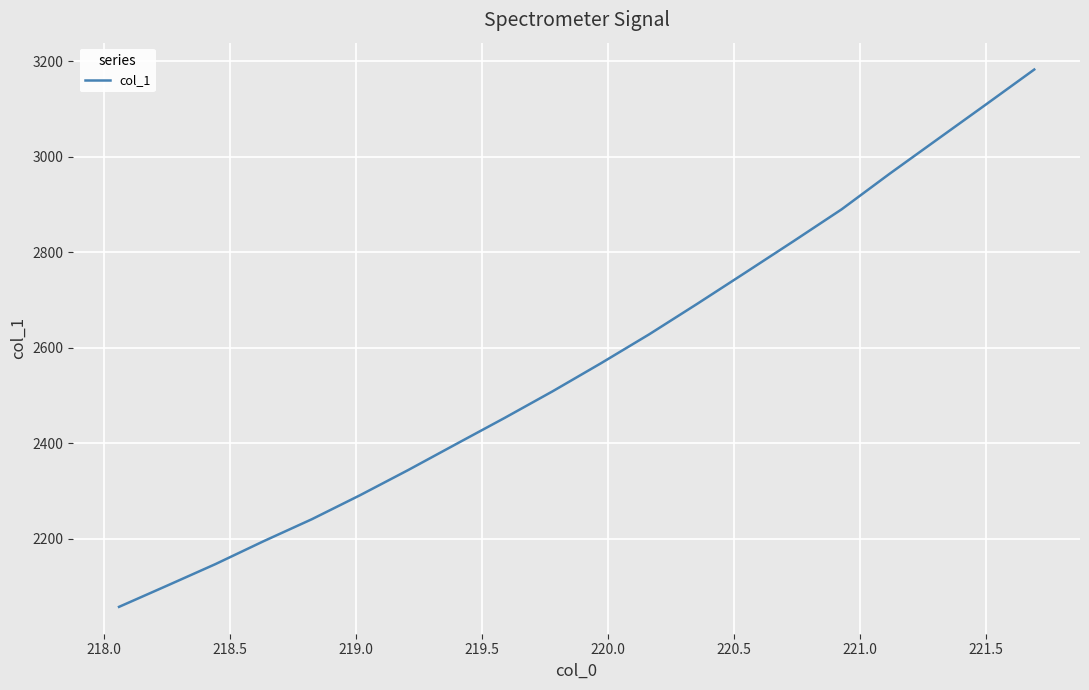

What is the maximum value shown in the chart?

3183.0